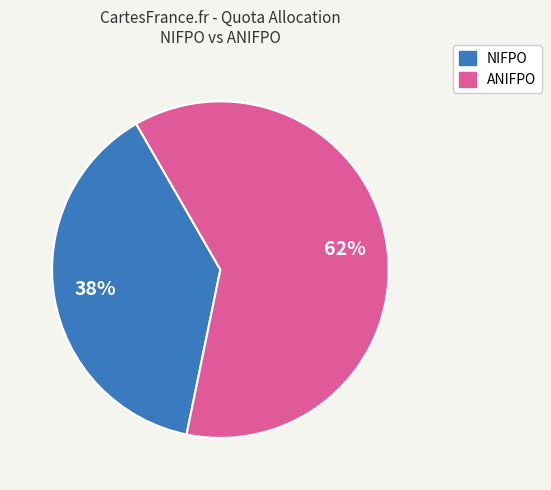

Does any single category account for the majority?

Yes